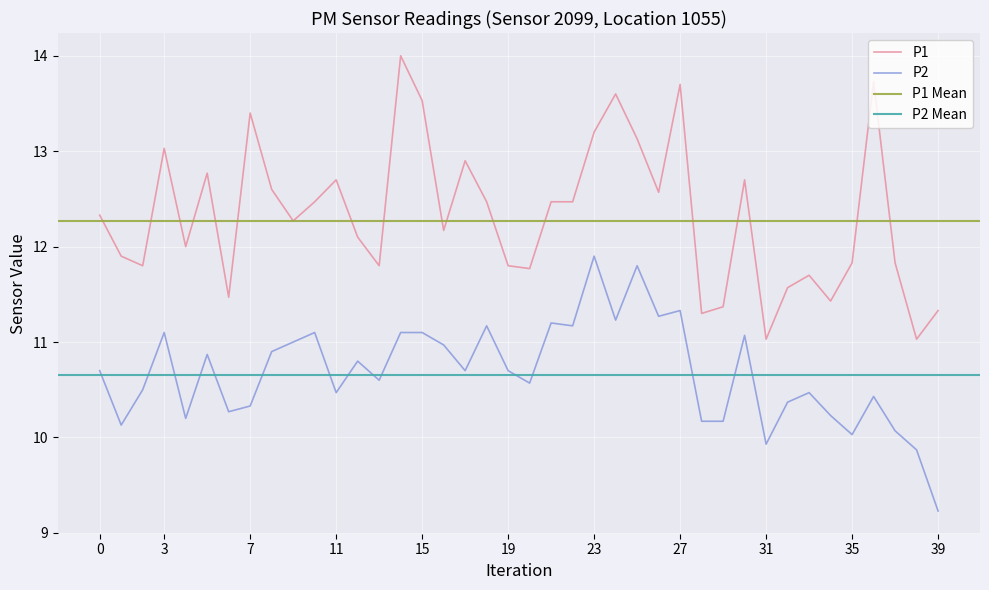

True or false: P1 and P2 cross at least once.

False